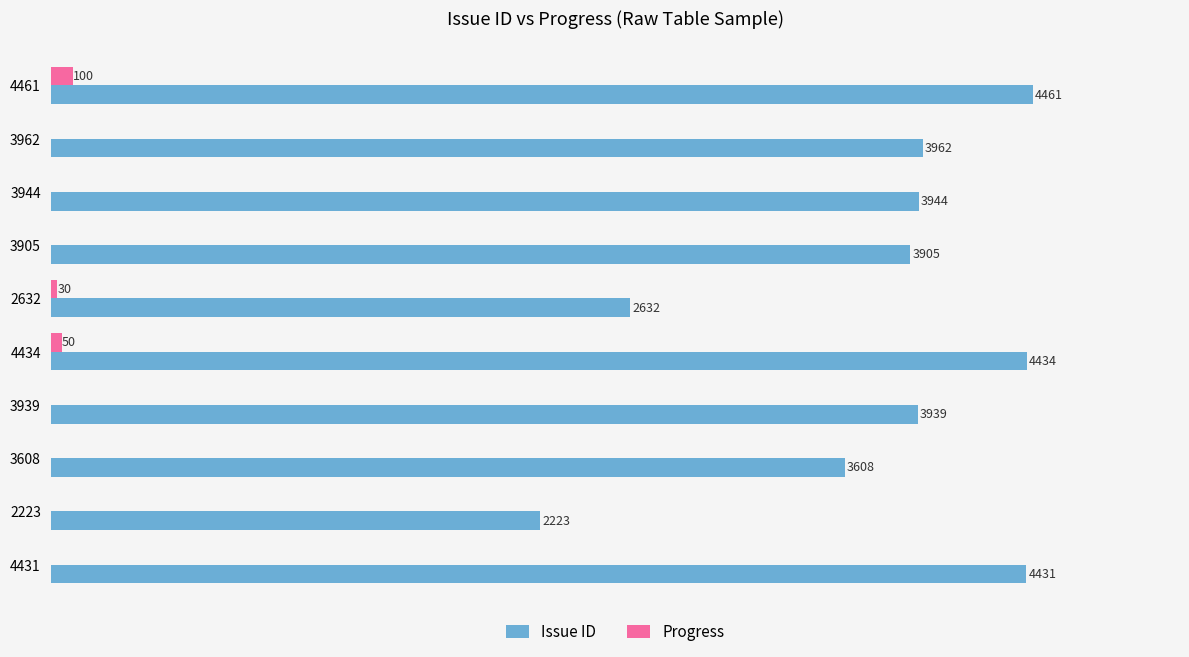

Which series changed the most between 3962 and 4434?

Issue ID